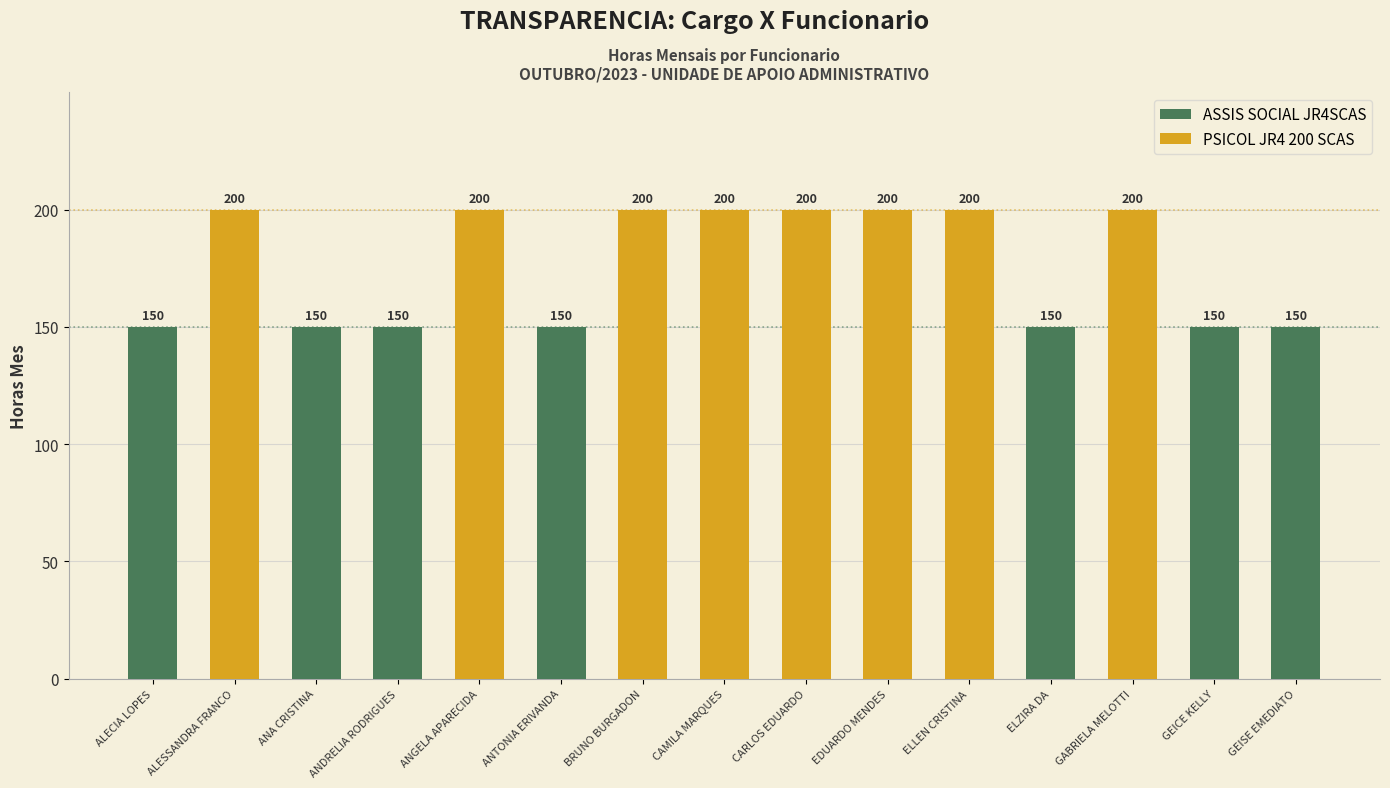

True or false: ASSIS SOCIAL JR4SCAS has a value of 207 at ANA CRISTINA ROSA DE SOUZA.

False